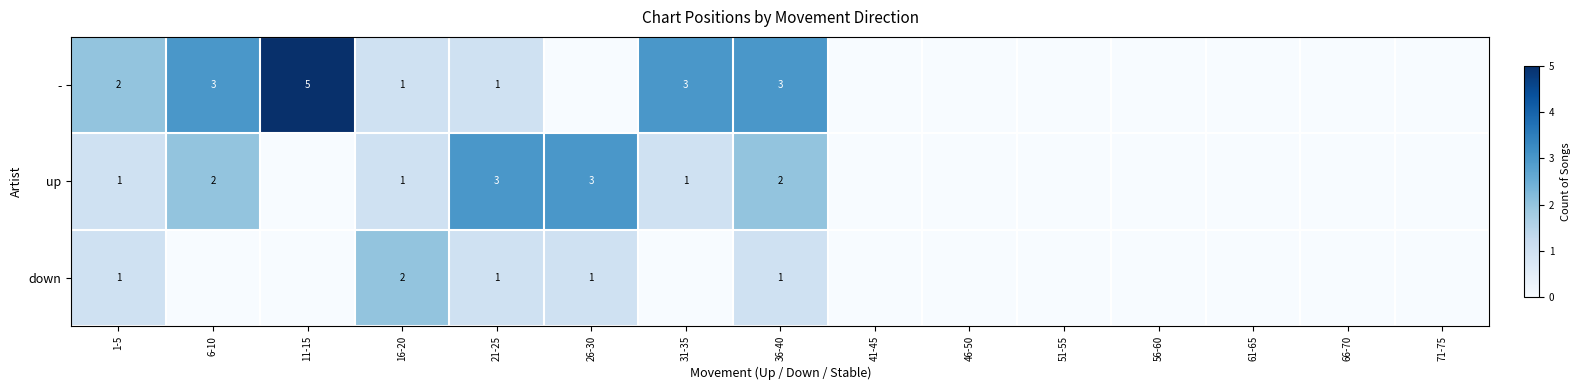

What is the difference between the up values at 21-25 and 56-60?

3